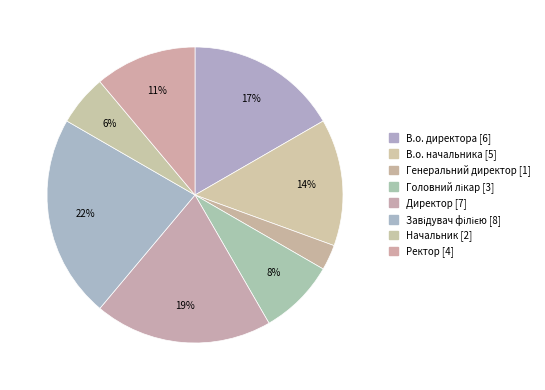

What is the change in value from В.о. директора to Генеральний директор?

-5